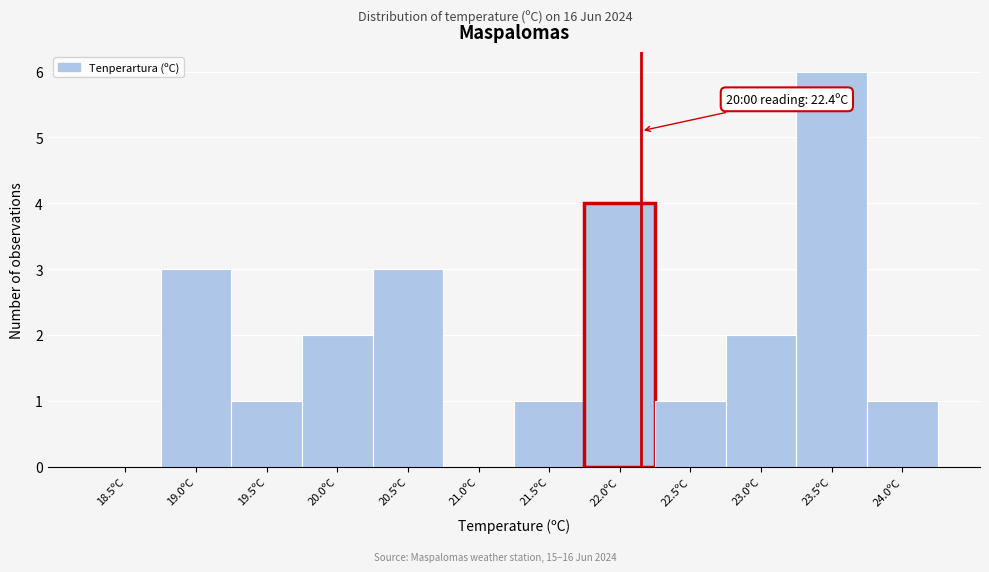

Reading left to right, extract all data points from this chart.

18.5ºC=0	19.0ºC=3	19.5ºC=1	20.0ºC=2	20.5ºC=3	21.0ºC=0	21.5ºC=1	22.0ºC=4	22.5ºC=1	23.0ºC=2	23.5ºC=6	24.0ºC=1